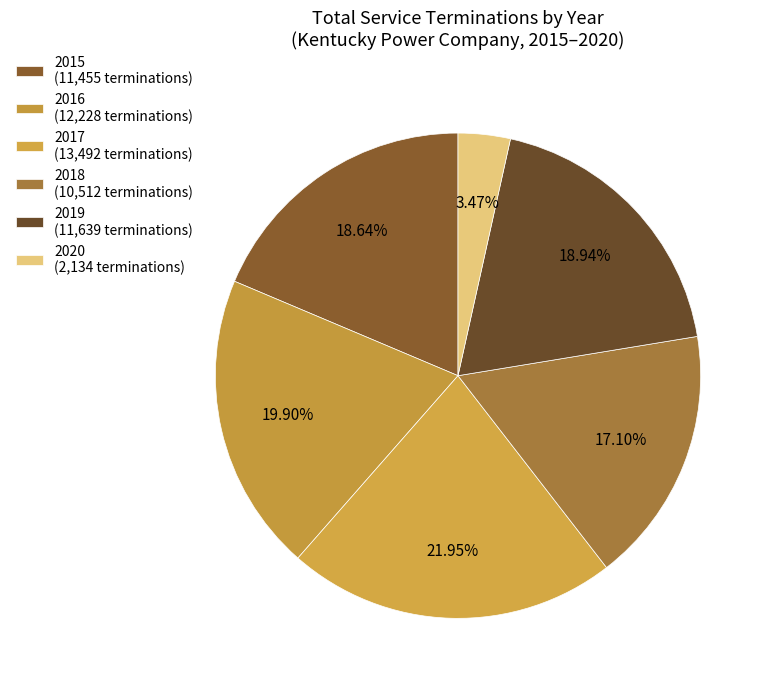

Does 2020 account for over 50% of the chart?

No